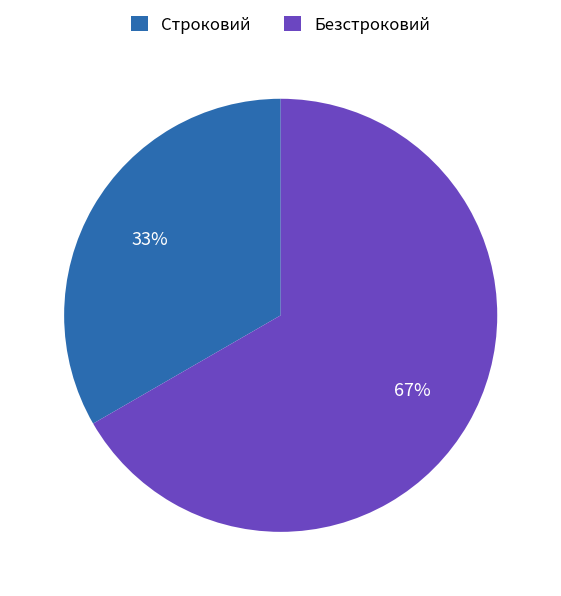

Combined, do Безстроковий and Строковий account for over 50%?

Yes